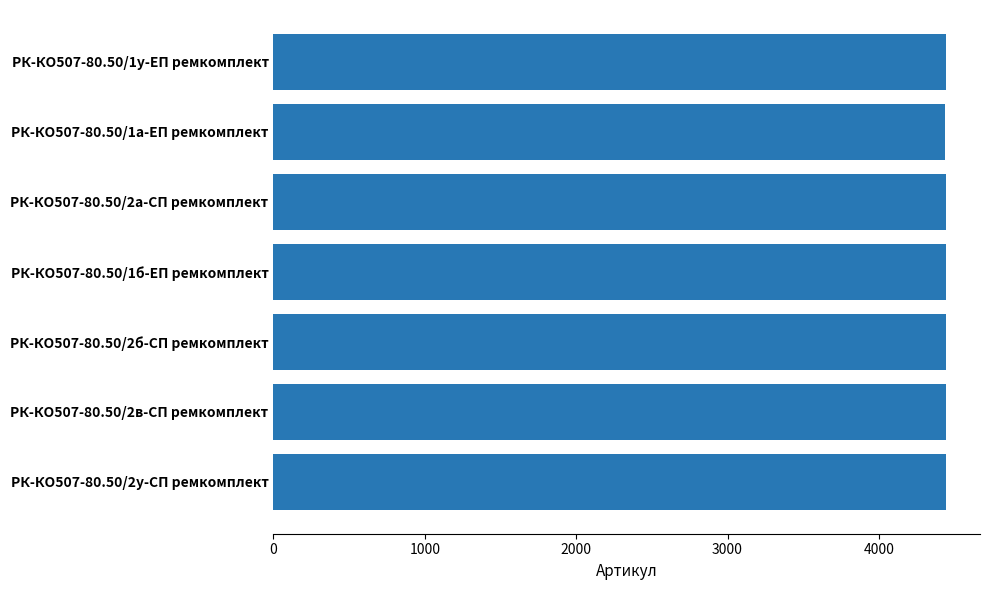

Are the bars grouped side by side (vs. stacked)?

No